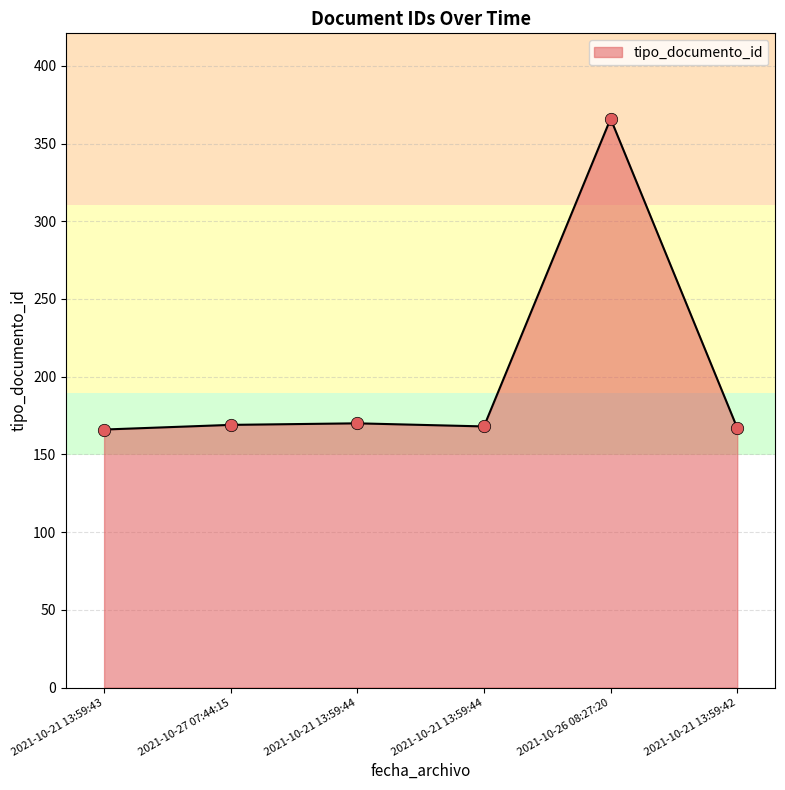

What is the ratio of the value at 2021-10-21 13:59:44 to the value at 2021-10-21 13:59:42?

1.0